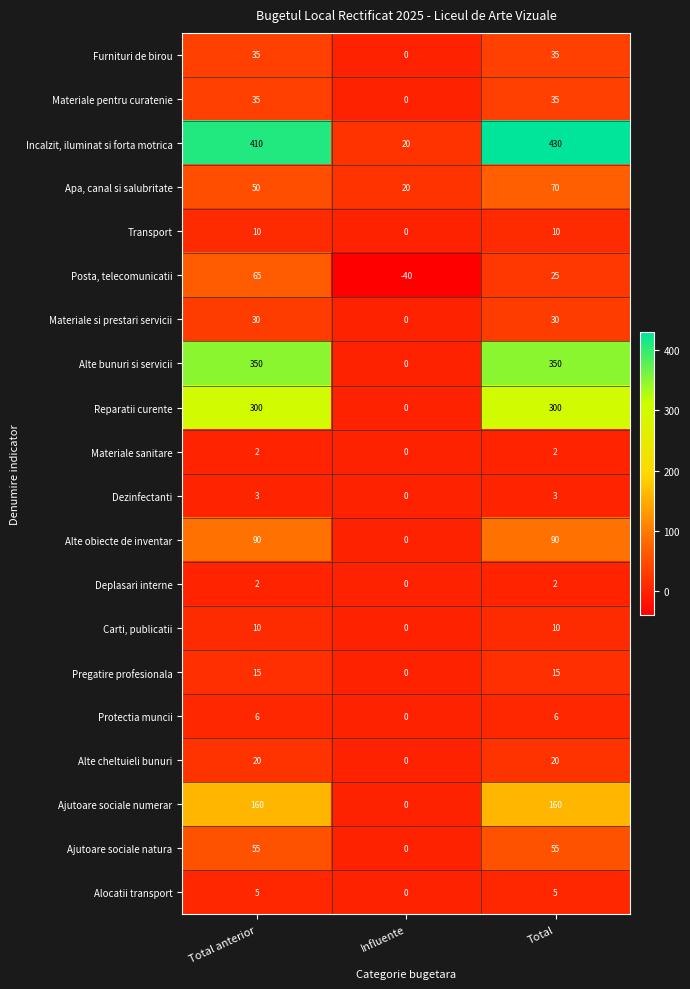

How many Alte cheltuieli bunuri values are between 0 and 20?

3